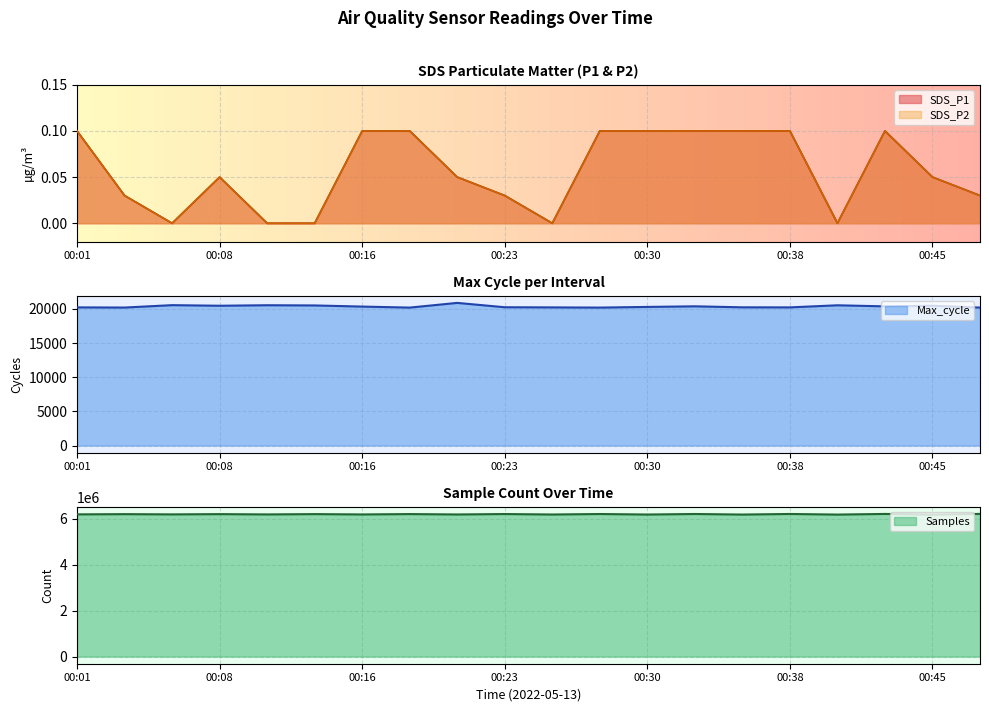

How many lines are shown in the chart?

4